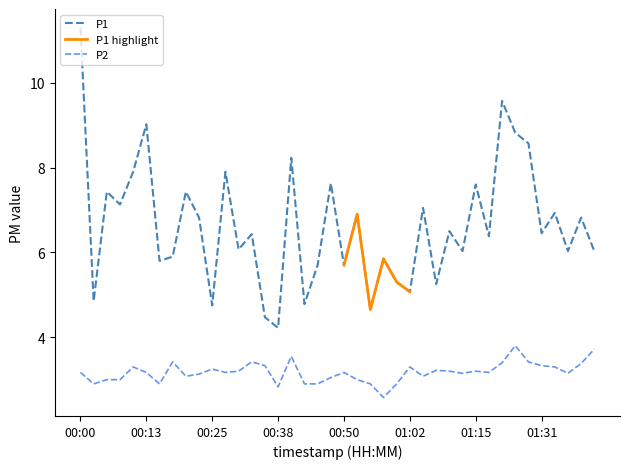

How many lines are shown in the chart?

2